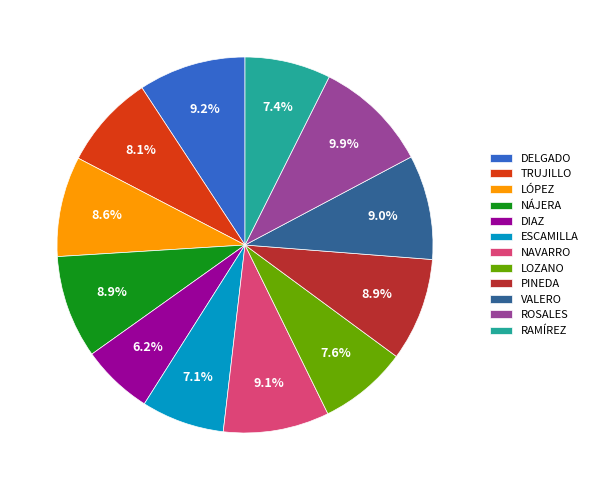

Count the number of slices in the pie.

12